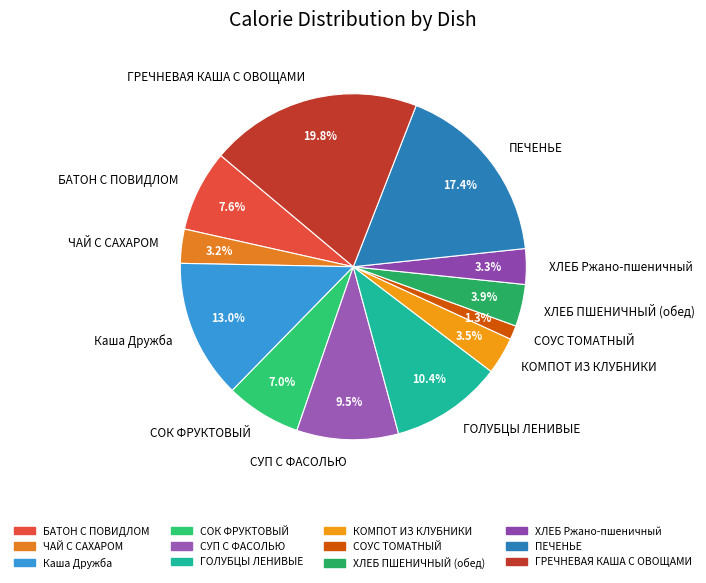

Does ХЛЕБ Ржано-пшеничный represent more than half of the total?

No